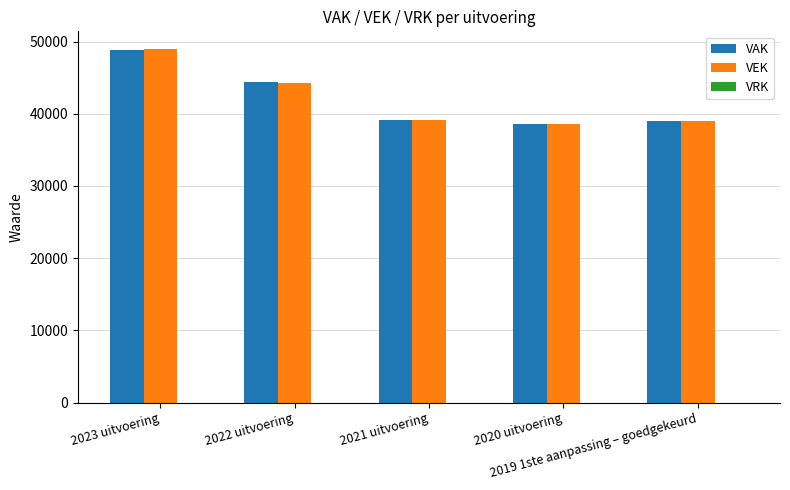

At which label is VEK closest to 43751?

2022 uitvoering